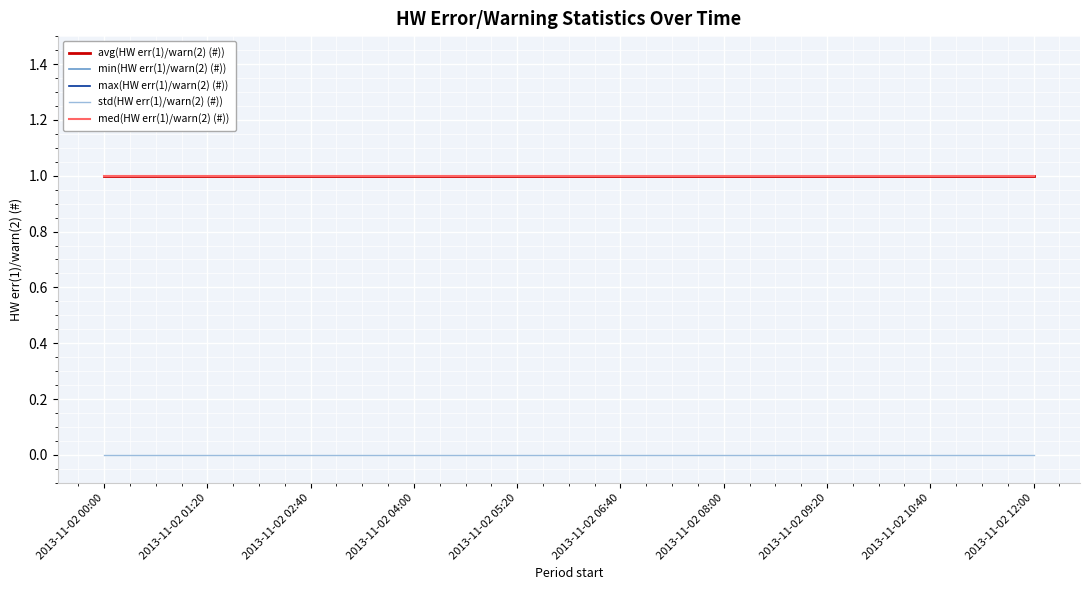

What is the label of the 19th point from the right?

2013-11-02 00:00